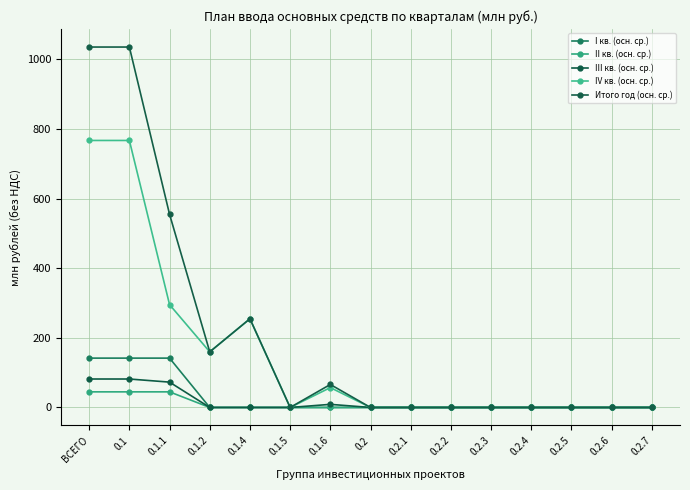

Is this an area chart (filled region under the line)?

No